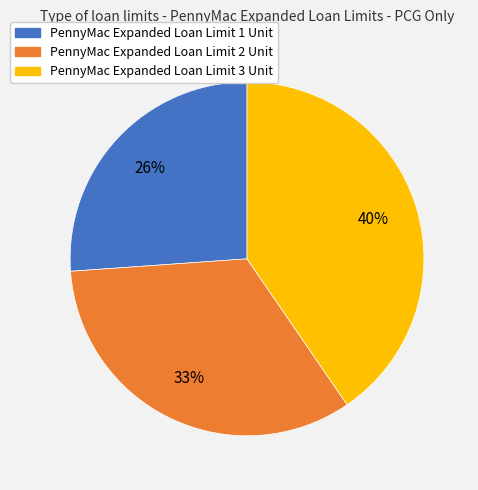

Which slice is the largest?

PennyMac Expanded Loan Limit 3 Unit